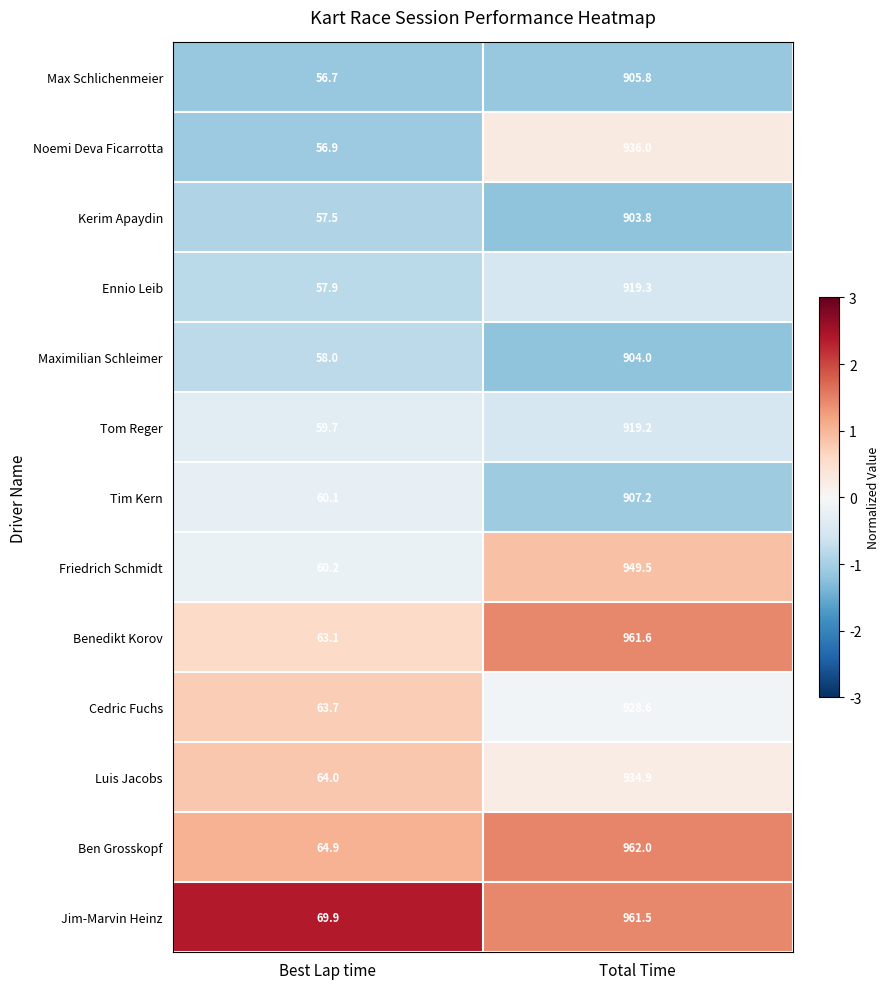

Which label corresponds to the largest value in the chart?

Total Time